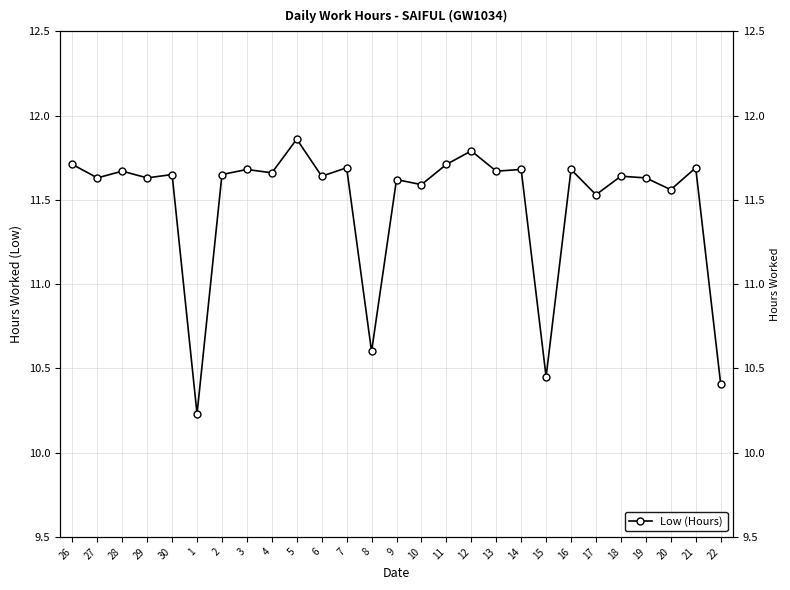

Between 14 and 9, which is larger?

14